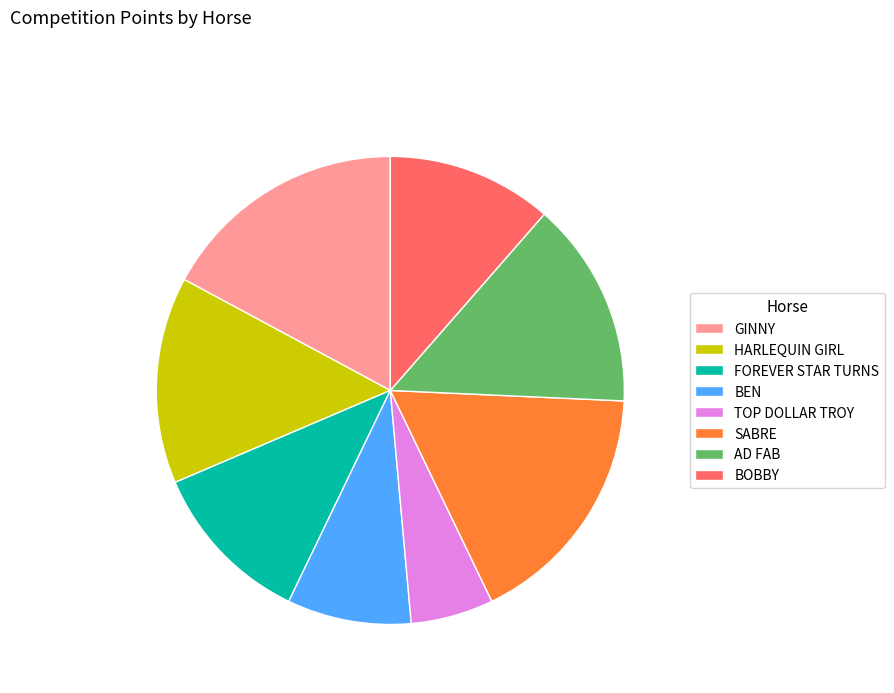

Which slice is the smallest?

TOP DOLLAR TROY